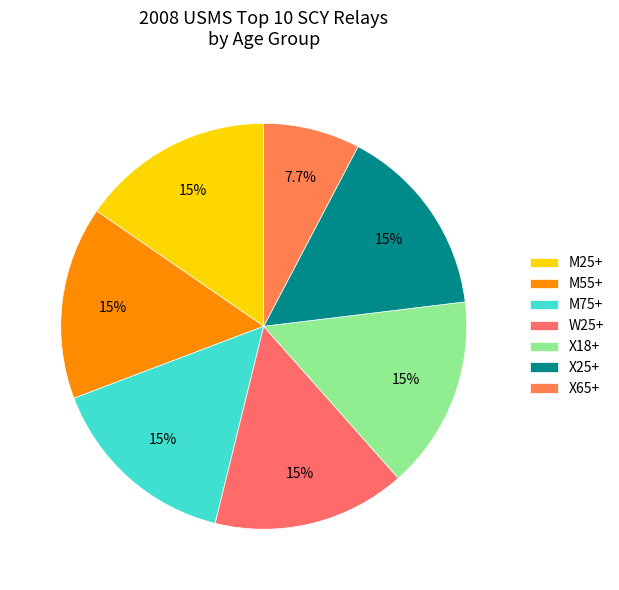

True or false: M75+ accounts for 6% of the total.

False